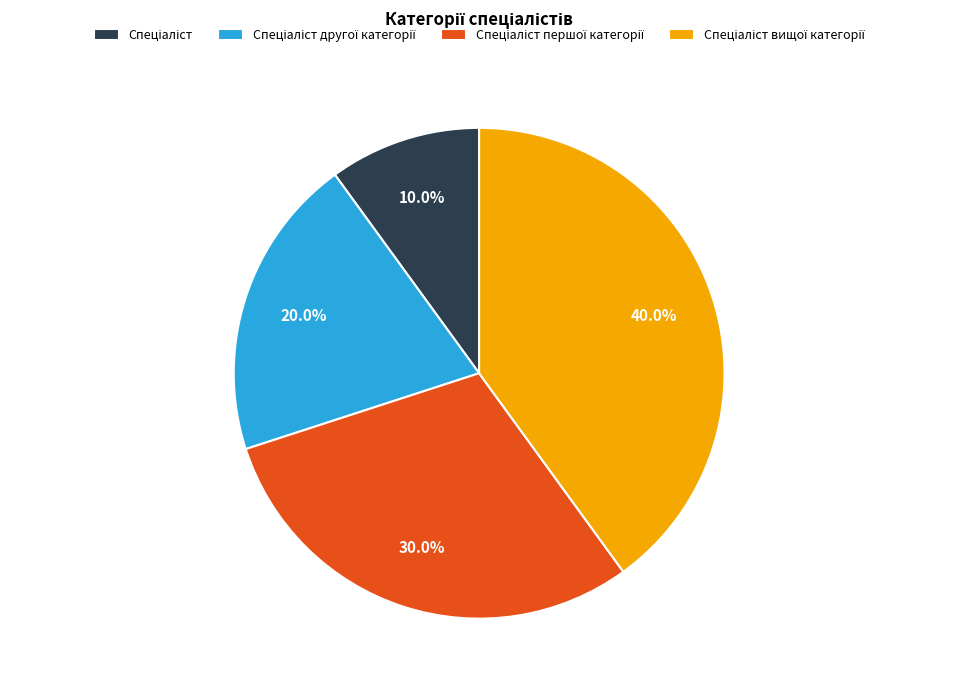

Does any single category account for the majority?

No